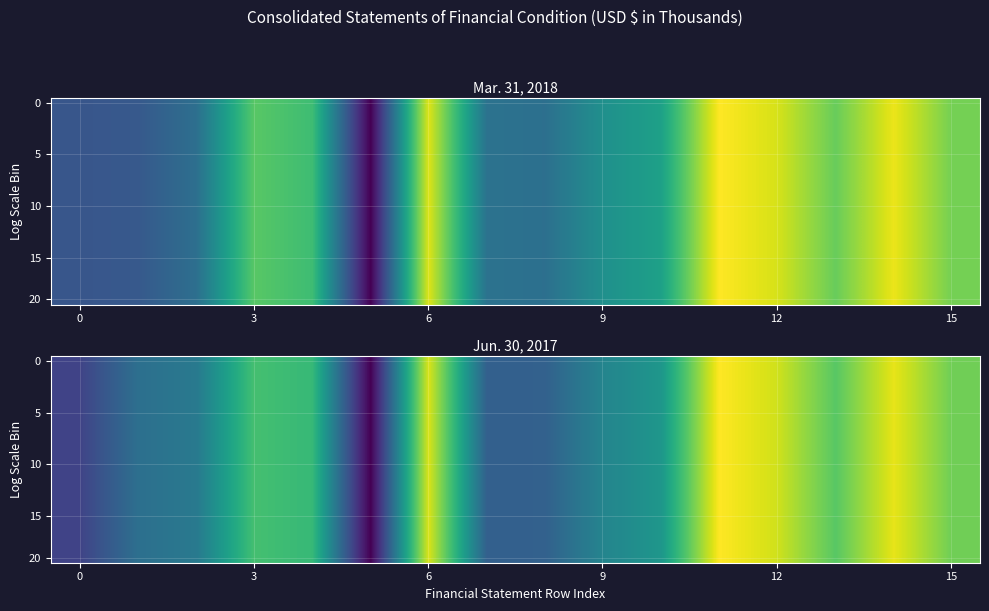

How many distinct data groups are displayed?

20